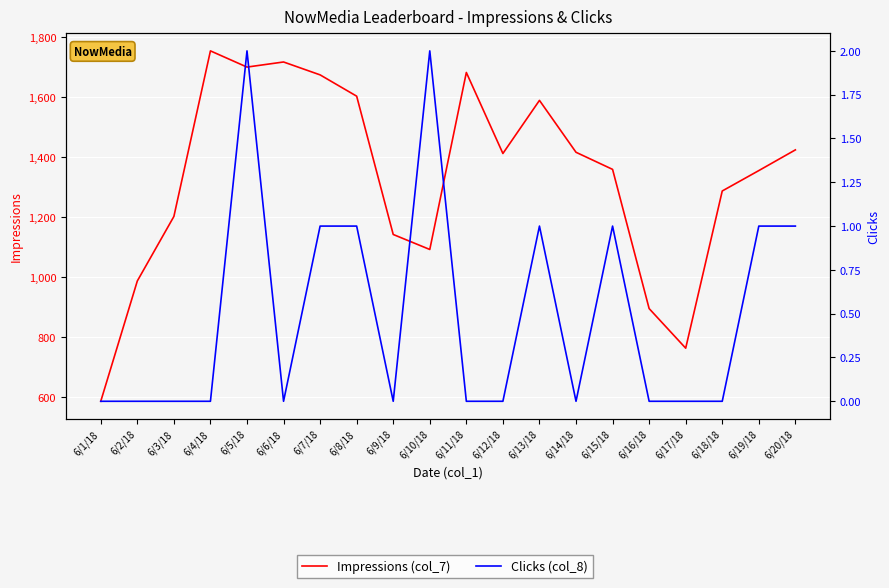

Reading right to left, extract all data points from this chart.

Impressions (col_7): 6/20/18=1425	6/19/18=1356	6/18/18=1288	6/17/18=764	6/16/18=896	6/15/18=1360	6/14/18=1417	6/13/18=1590	6/12/18=1413	6/11/18=1683	6/10/18=1093	6/9/18=1143	6/8/18=1604	6/7/18=1675	6/6/18=1718	6/5/18=1701	6/4/18=1755	6/3/18=1203	6/2/18=988	6/1/18=587
Clicks (col_8): 6/20/18=1	6/19/18=1	6/18/18=0	6/17/18=0	6/16/18=0	6/15/18=1	6/14/18=0	6/13/18=1	6/12/18=0	6/11/18=0	6/10/18=2	6/9/18=0	6/8/18=1	6/7/18=1	6/6/18=0	6/5/18=2	6/4/18=0	6/3/18=0	6/2/18=0	6/1/18=0